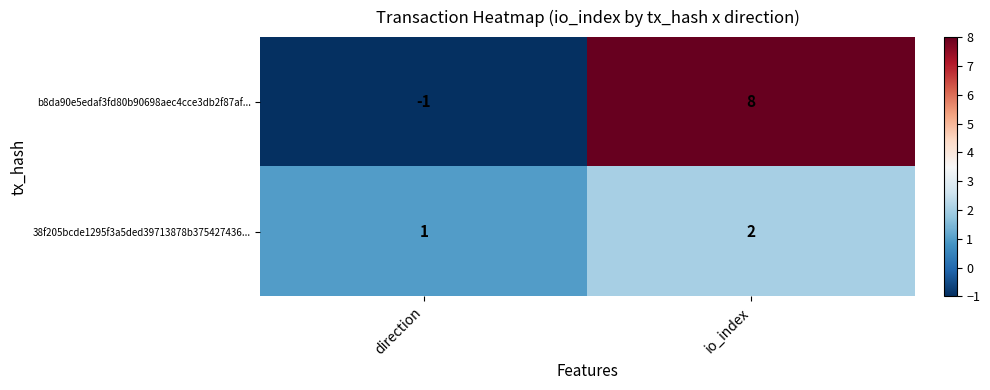

The 38f205bcde1295f3a5ded39713878b375427436... series shows 1 at direction. True or false?

True